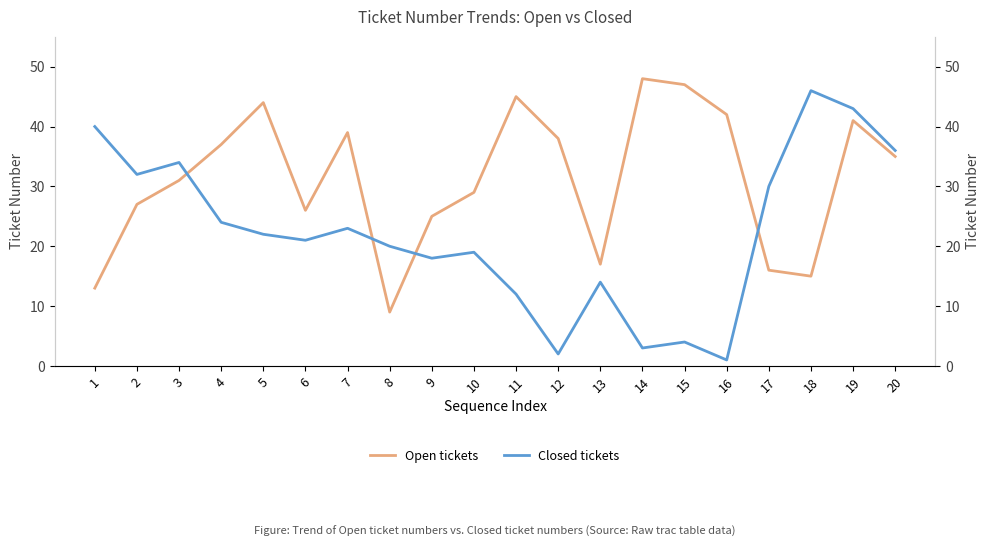

Is the value of Open tickets at 20 greater than the value of Closed tickets at 8?

Yes